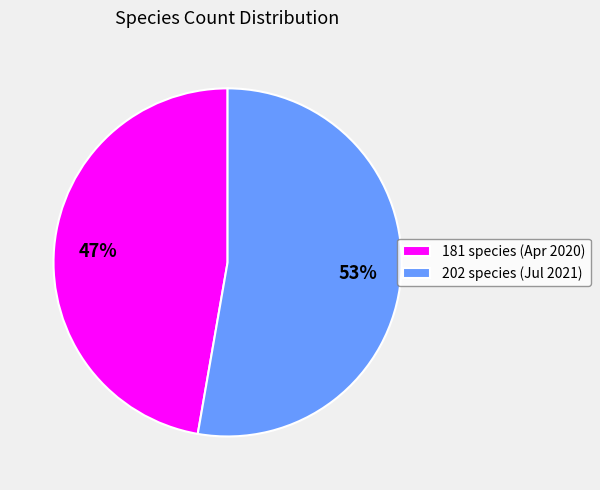

How many segments does this pie chart have?

2